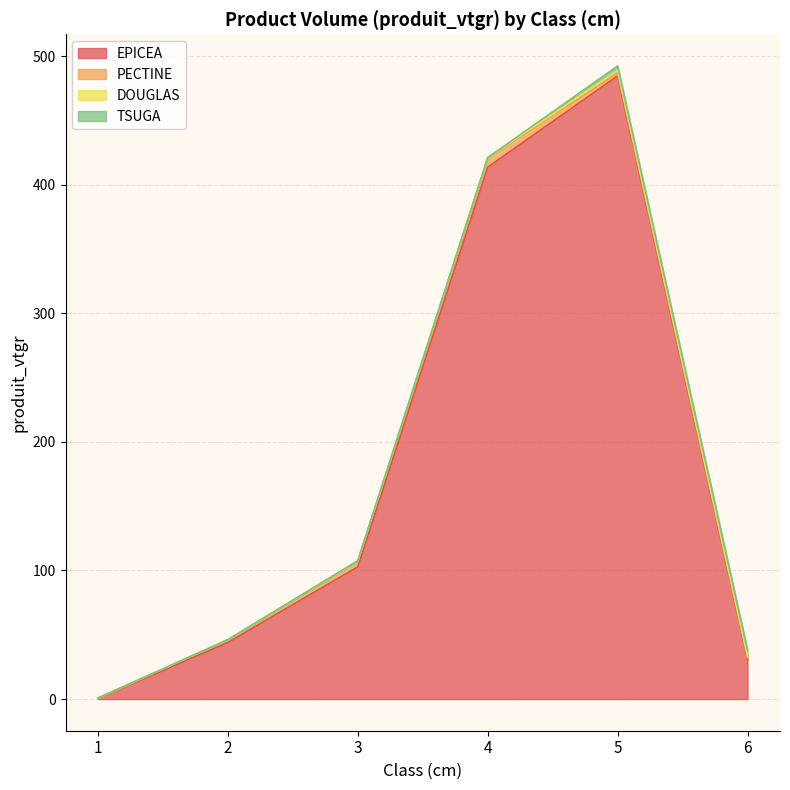

How many lines are shown in the chart?

4